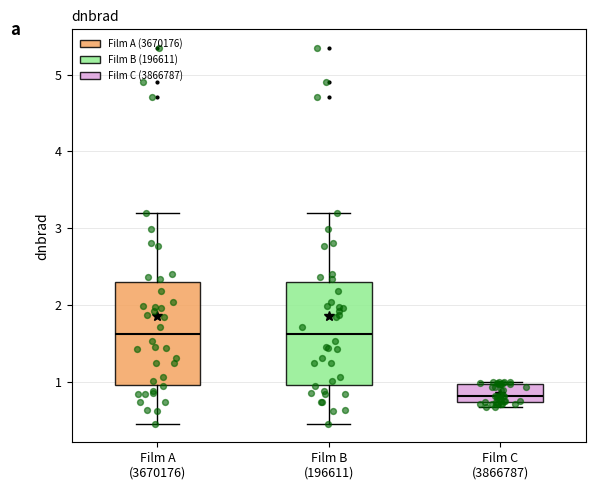

Where does the median line of the box for Film A (3670176) sit on the y-axis? The values are not printed on the chart, so give them approximately, as read against the axis.

1.6